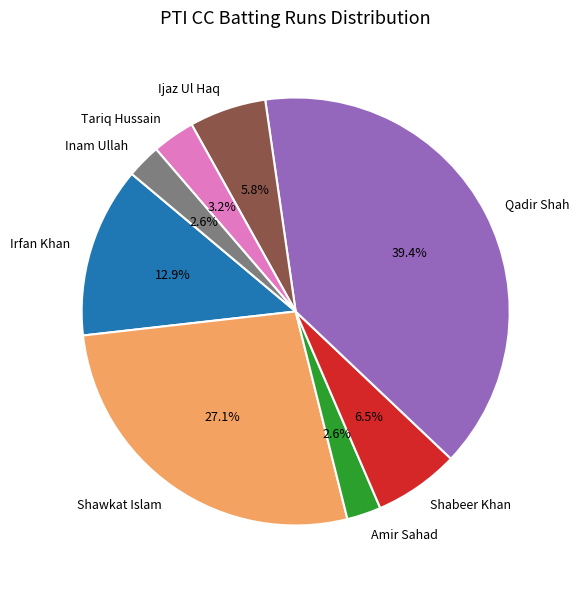

Between Shabeer Khan and Amir Sahad, which is larger?

Shabeer Khan